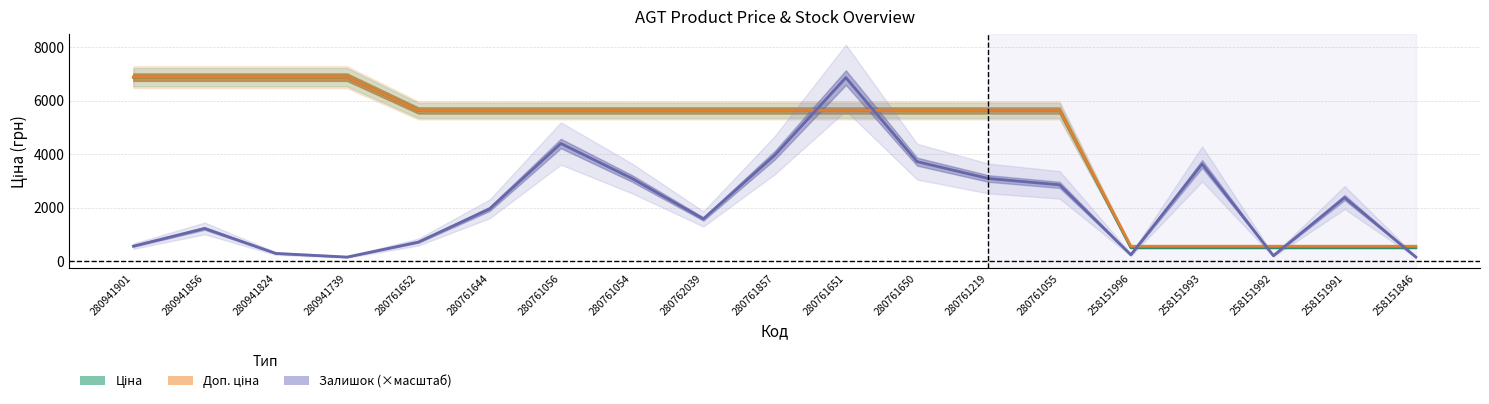

Does the chart display data point markers on the line(s)?

No